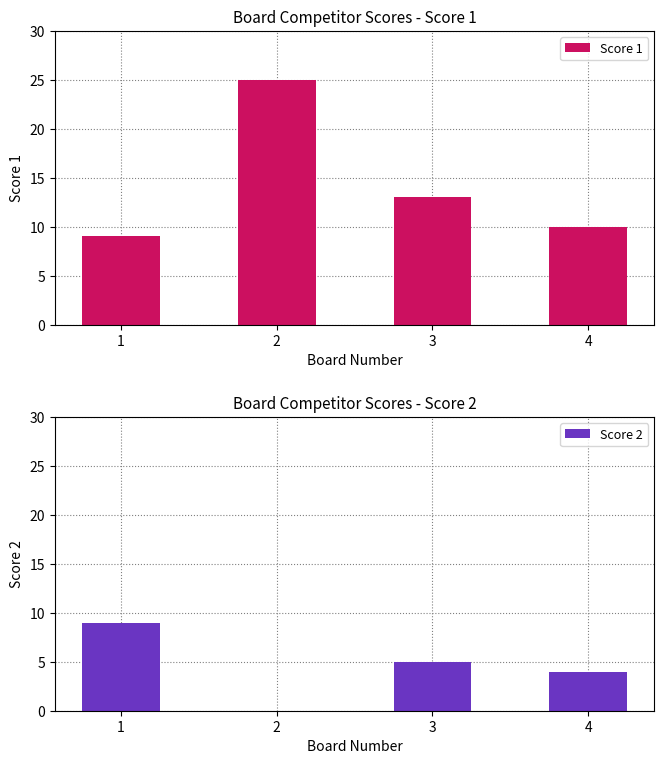

Reading left to right, extract all data points from this chart.

Score 1: 1=9	2=25	3=13	4=10
Score 2: 1=9	2=0	3=5	4=4